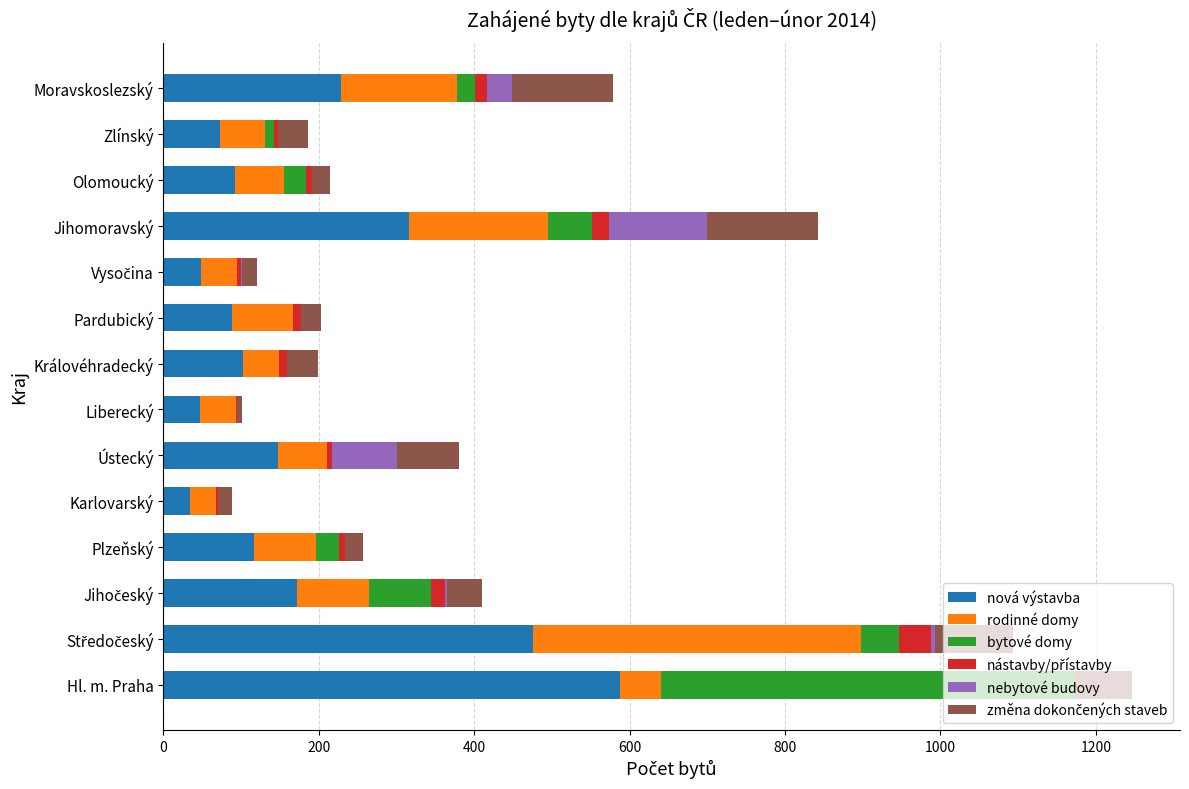

What is the difference between the maximum and minimum values in the rodinné domy series?

388